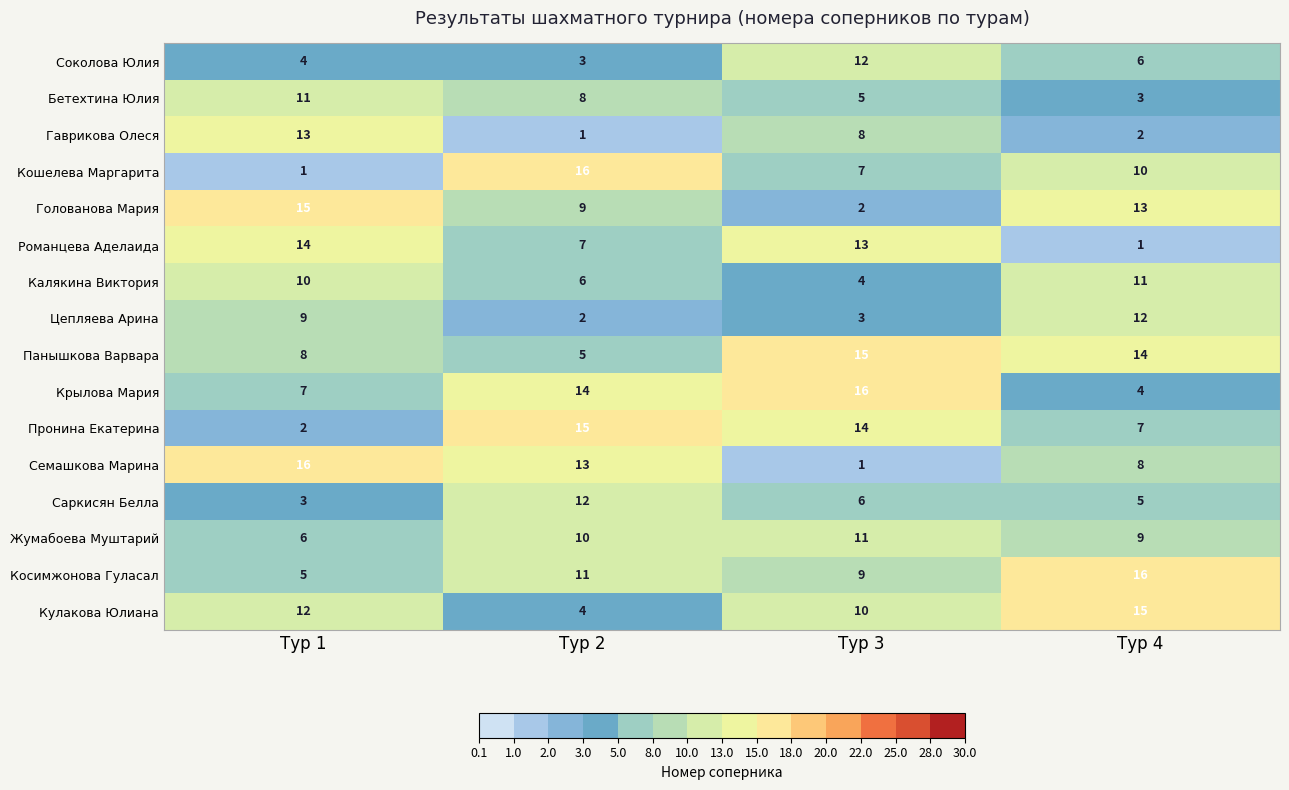

Which category has the lowest value in the Соколова Юлия series?

Тур 2